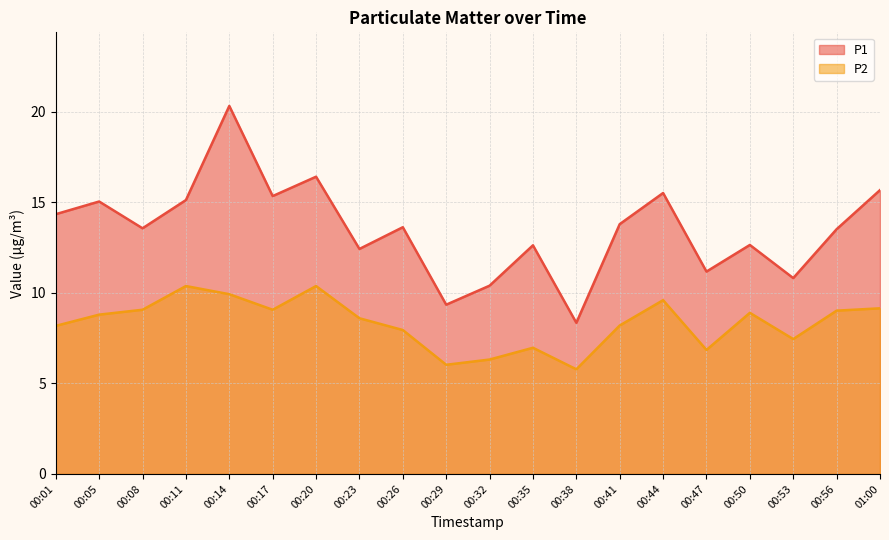

Which category has the lowest value across all series?

00:38